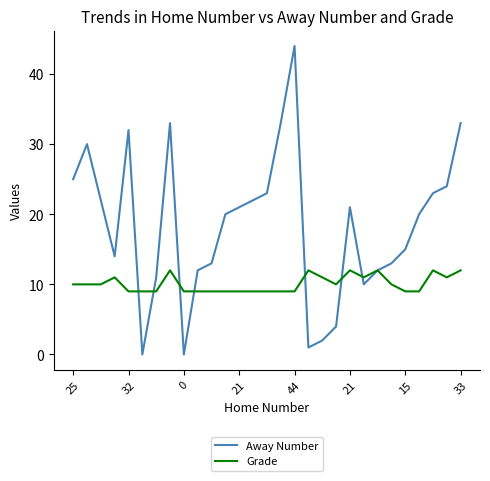

Reading left to right, extract all data points from this chart.

Away Number: 25	30	22	14	32	0	11	33	0	12	13	20	21	22	23	33	44	1	2	4	21	10	12	13	15	20	23	24	33
Grade: 10	10	10	11	9	9	9	12	9	9	9	9	9	9	9	9	9	12	11	10	12	11	12	10	9	9	12	11	12